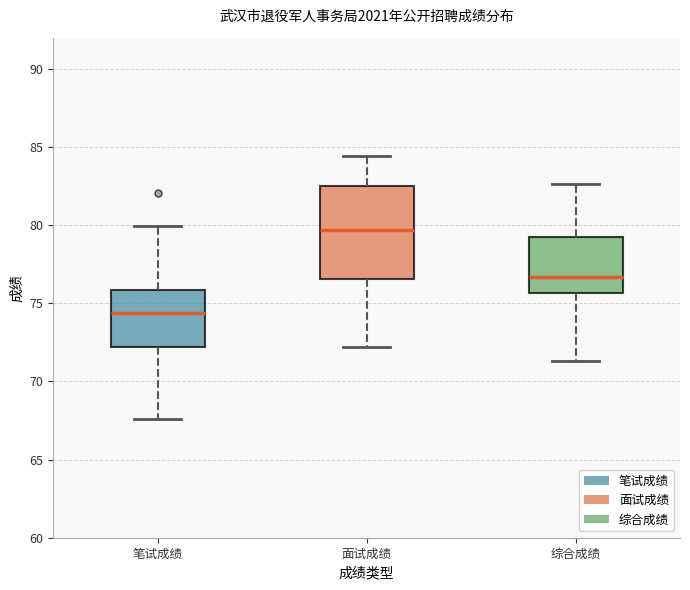

Where is the lower edge of the box for 综合成绩 on the y-axis? The values are not printed on the chart, so give them approximately, as read against the axis.

75.5